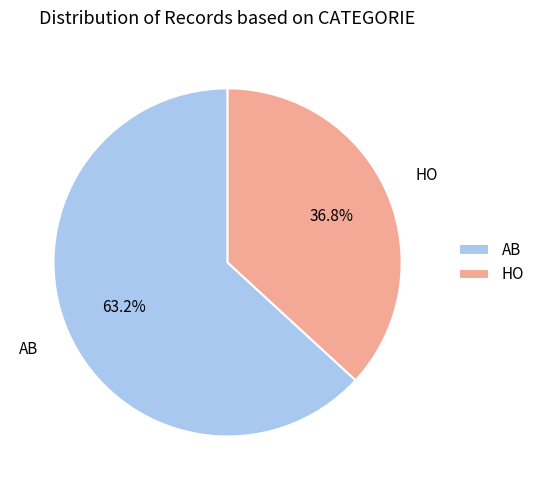

Is it true that HO is 37% of the pie?

True